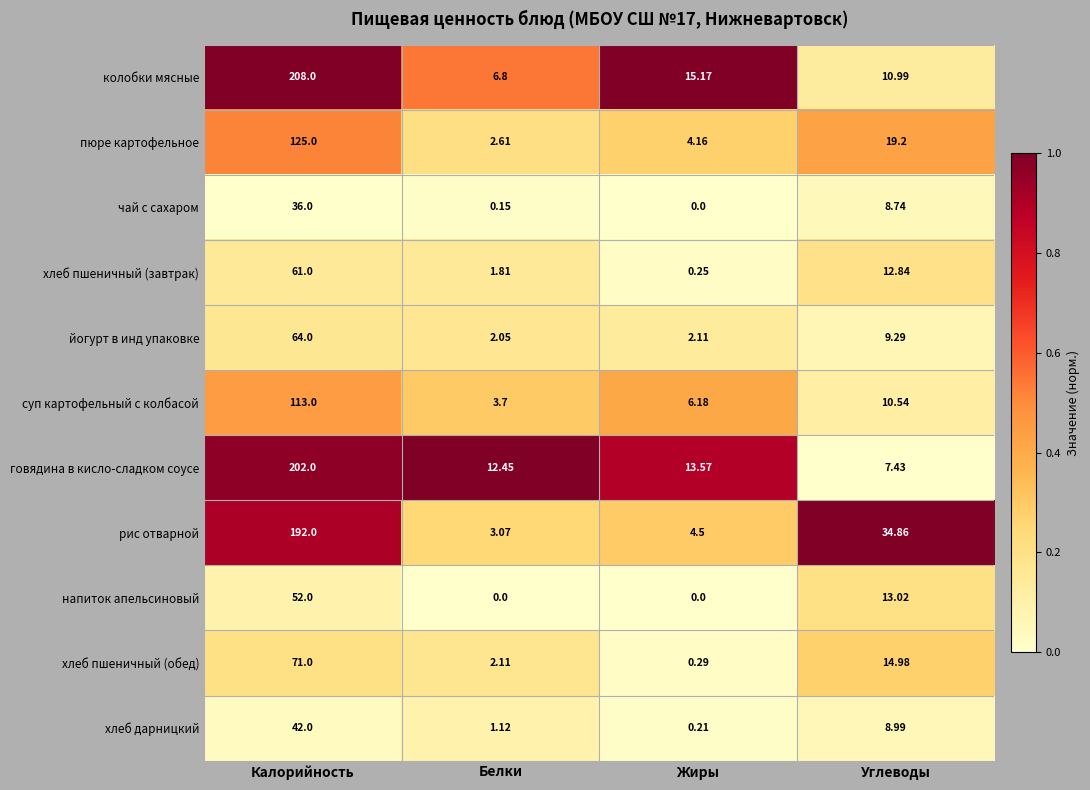

Which series has the largest total across all categories?

колобки мясные